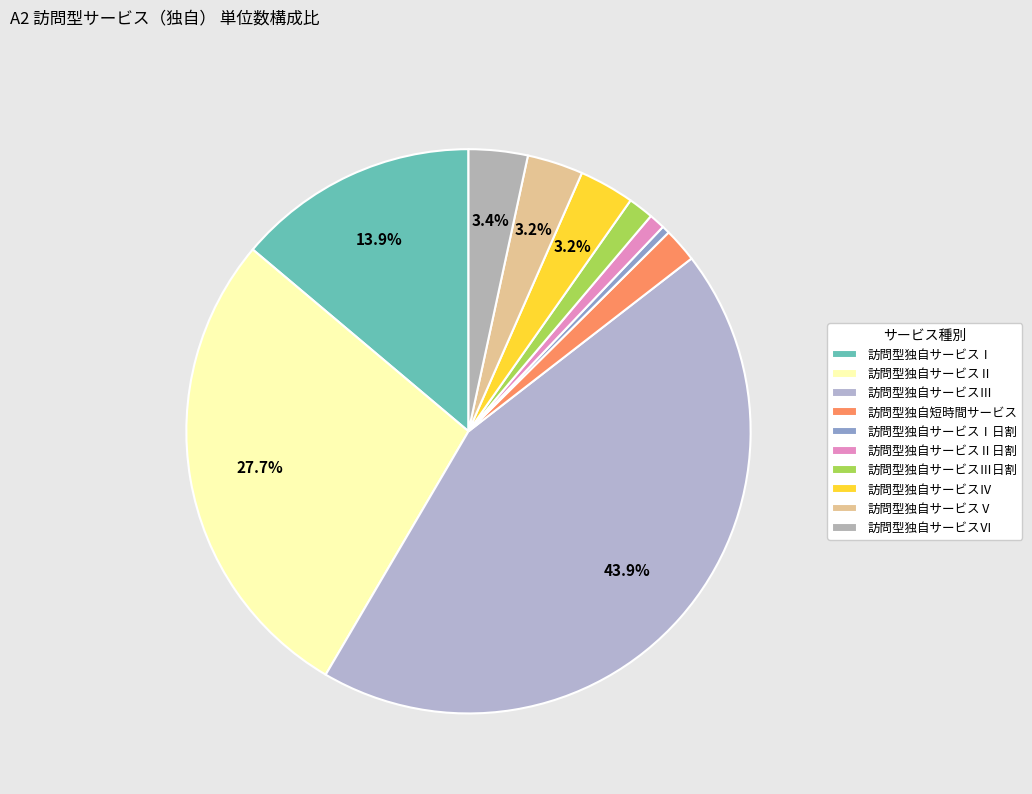

How many segments does this pie chart have?

10